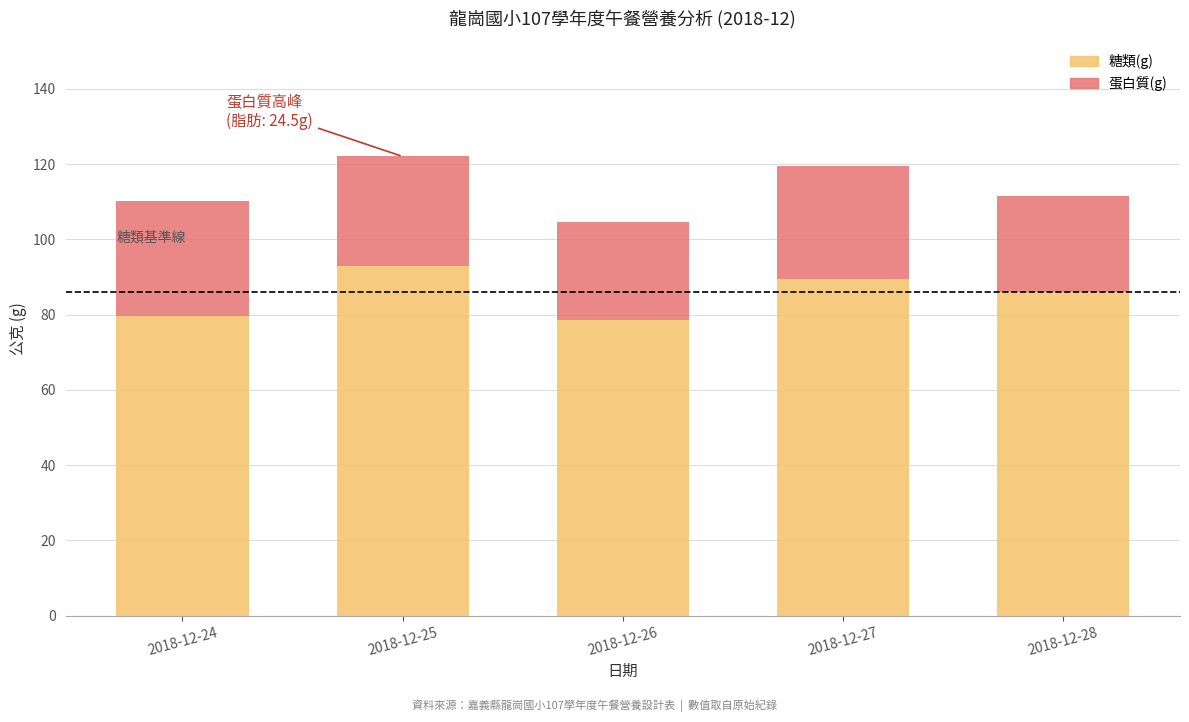

What is the difference between the 糖類(g) values at 2018-12-24 and 2018-12-27?

10.0